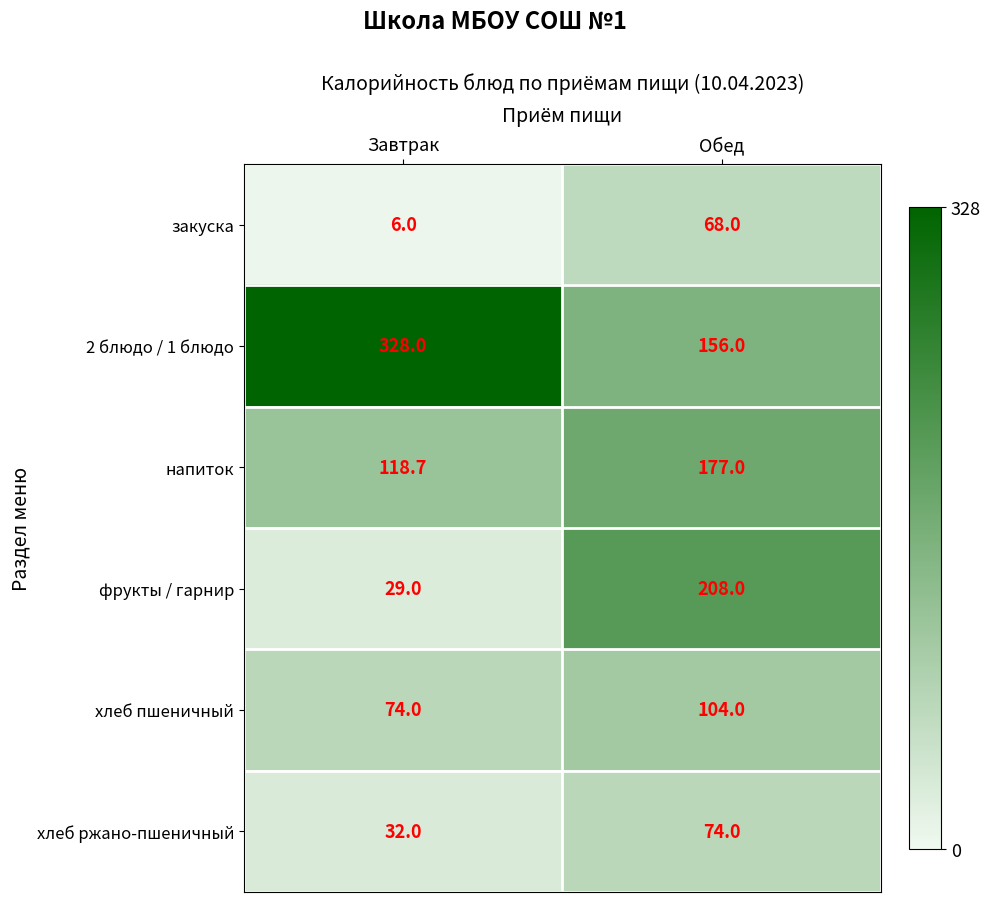

Reading left to right, what are all the values shown in this chart?

закуска: 6.0	68.0
2 блюдо / 1 блюдо: 328.0	156.0
напиток: 118.7	177.0
фрукты / гарнир: 29.0	208.0
хлеб пшеничный: 74.0	104.0
хлеб ржано-пшеничный: 32.0	74.0